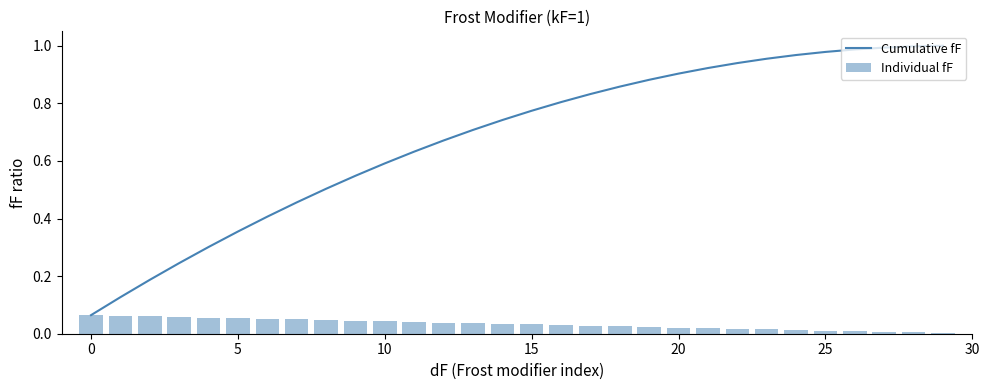

What is the spread (max minus min) of values at 22?

0.9